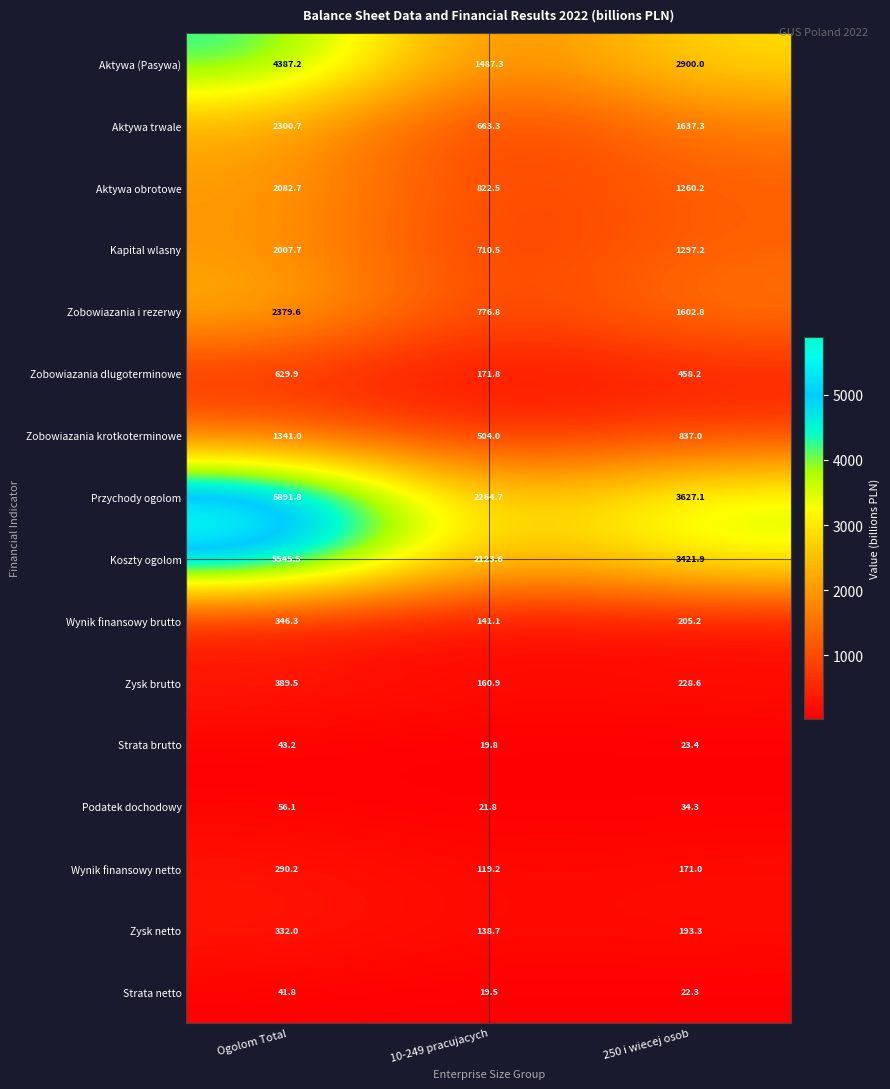

Which series has the largest range (max minus min)?

Przychody ogolom